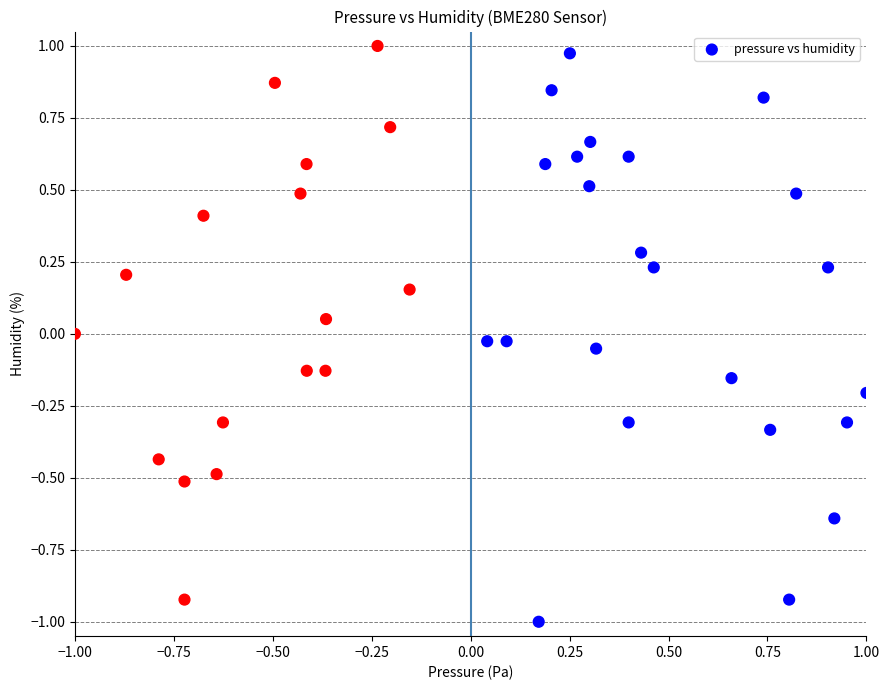

What is the range of X values (max minus min)?

2.0